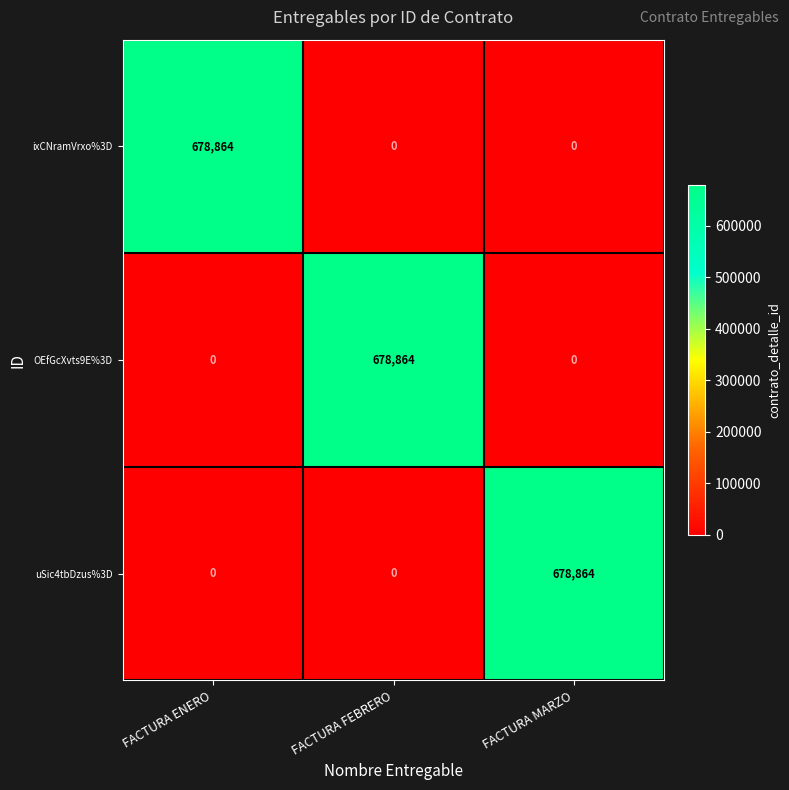

What is the highest value of the ixCNramVrxo%3D series?

678864